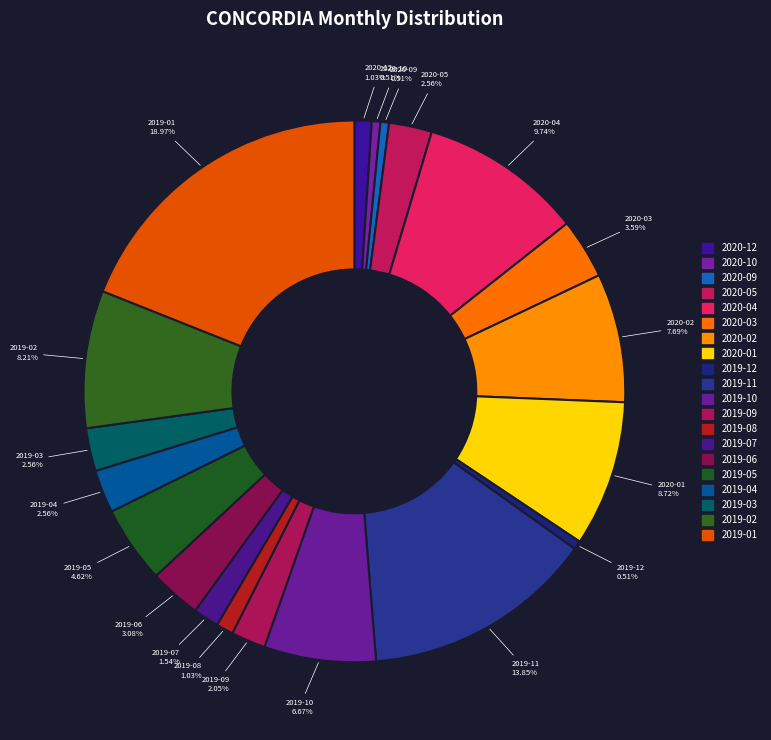

Count the number of slices in the pie.

20